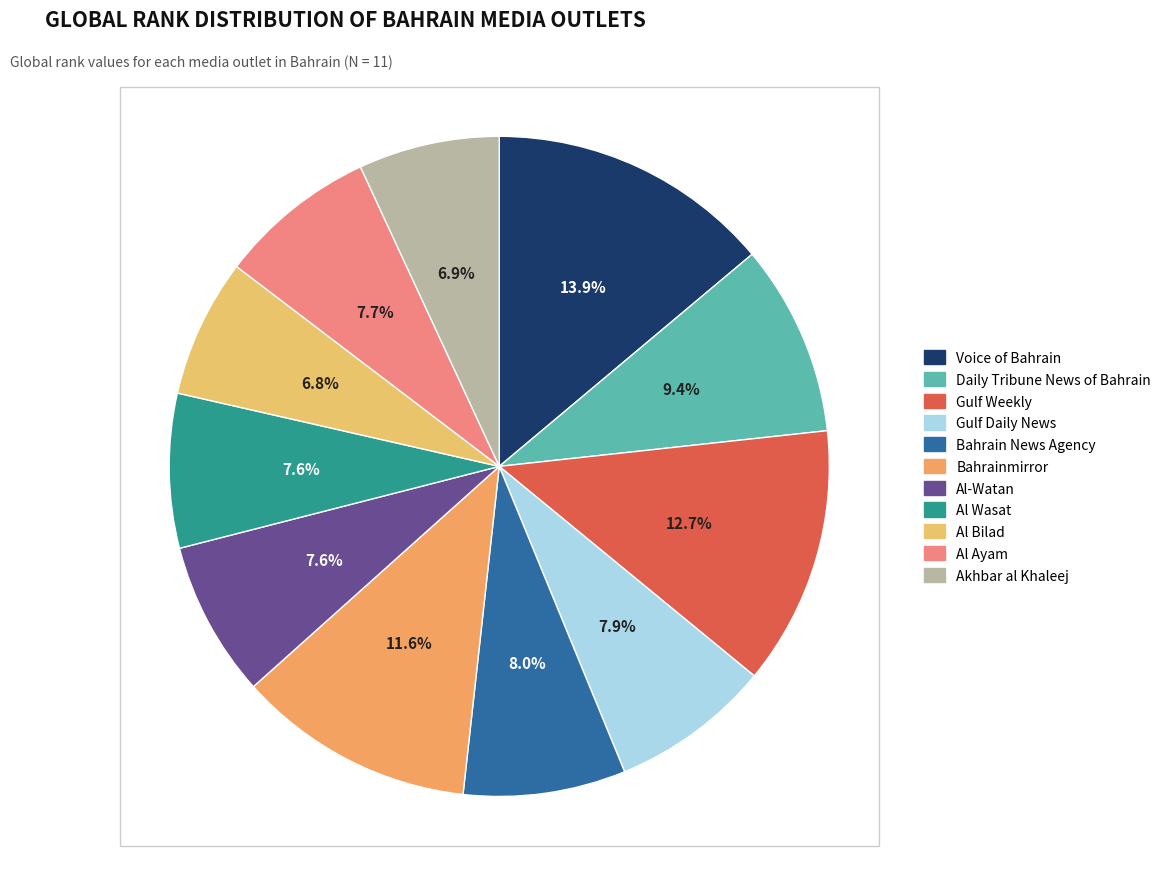

Combined, what portion of the pie is Daily Tribune News of Bahrain and Akhbar al Khaleej?

16.3%